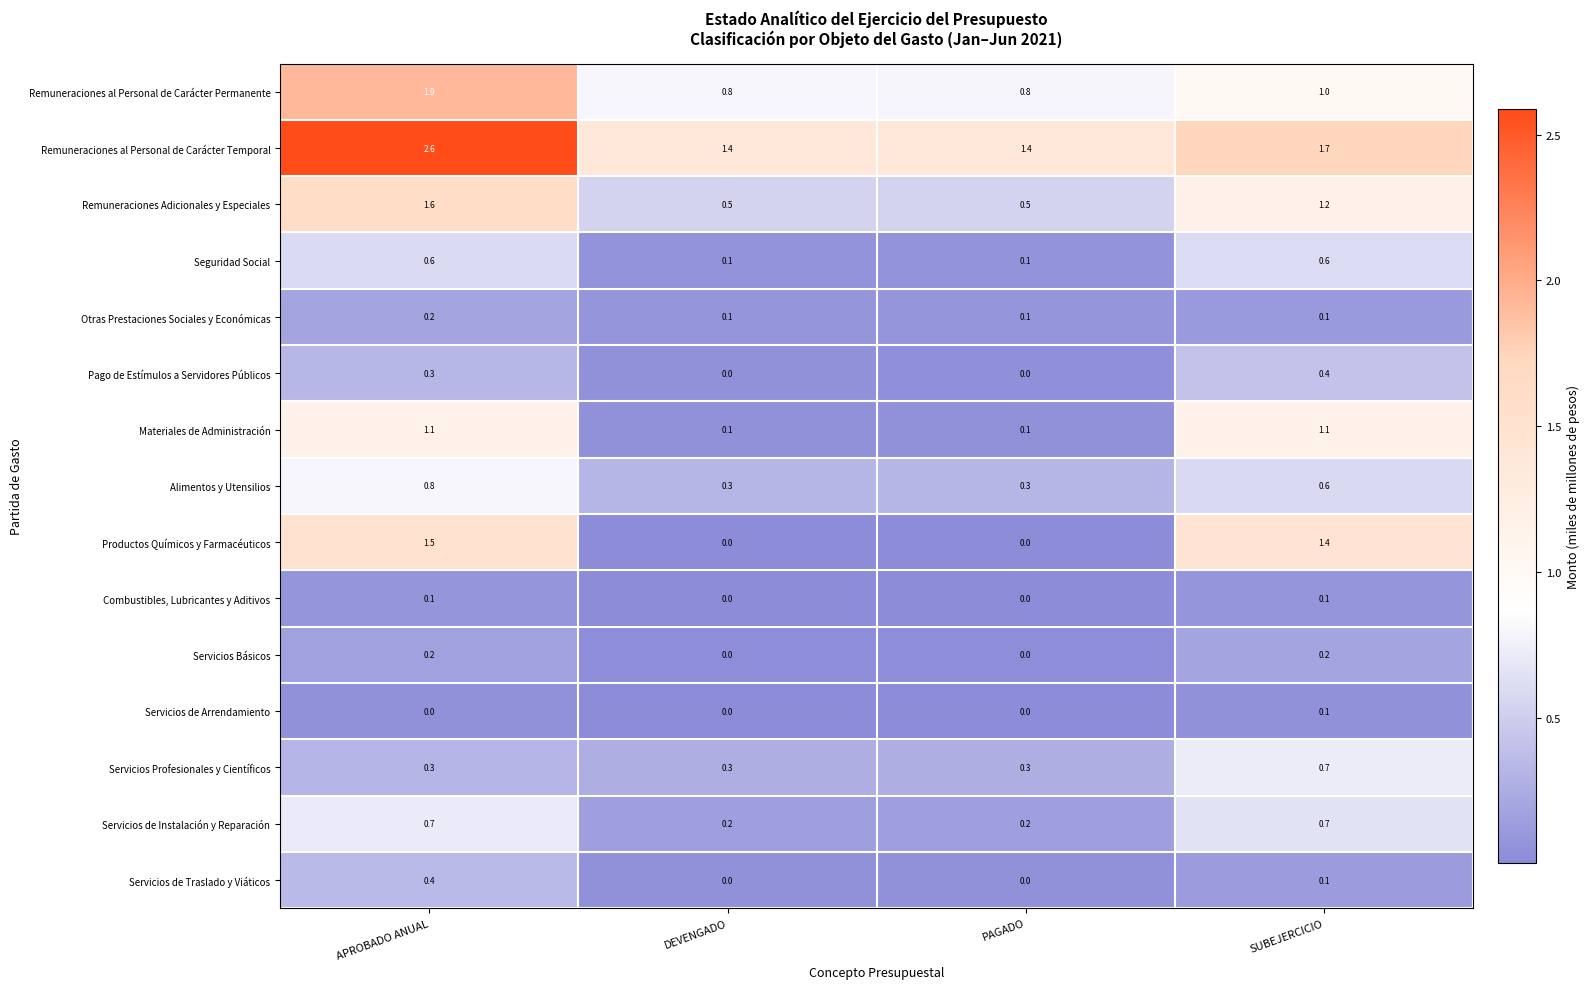

The value of Materiales de Administración at SUBEJERCICIO is 0.2. True or false?

False